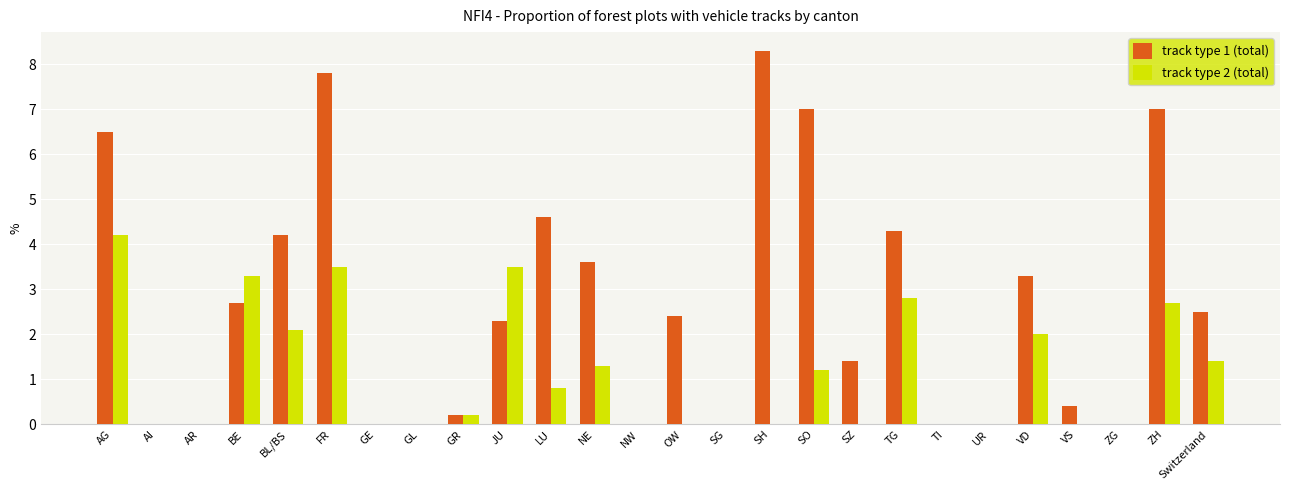

Is it true that track type 1 (total) equals 0.0 at SG?

True